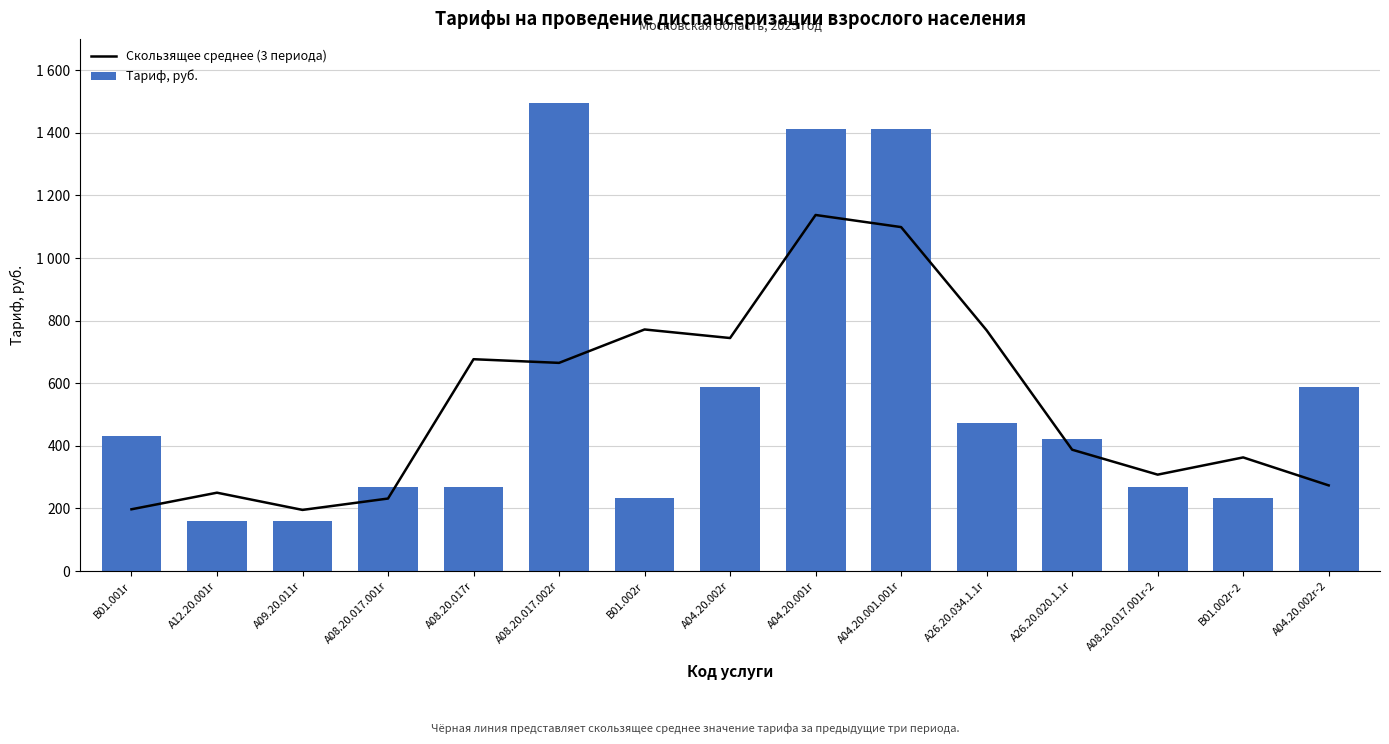

Reading left to right, list all the values displayed in this chart.

Скользящее среднее (3 периода): 197.3	250.3	195.3	231.7	676.7	665.0	771.7	744.3	1137.3	1098.7	769.0	387.7	308.0	363.0	273.7
Тариф, руб.: 433.0	159.0	159.0	268.0	268.0	1494.0	233.0	588.0	1412.0	1412.0	472.0	423.0	268.0	233.0	588.0